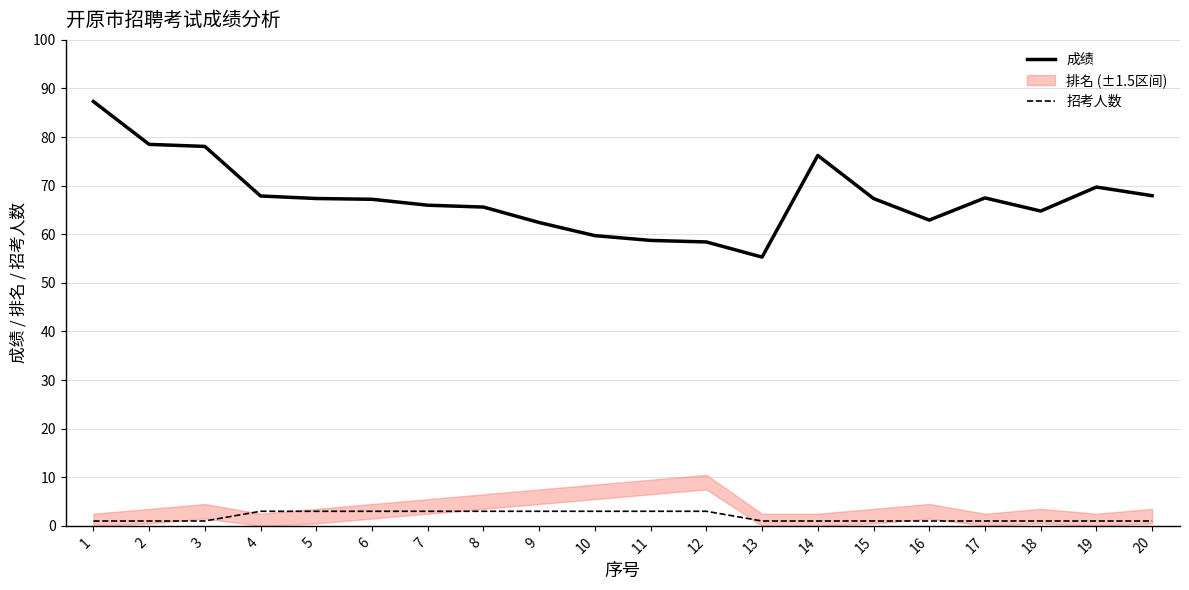

Is the value of 成绩 at 7 greater than the value of 招考人数 at 12?

Yes